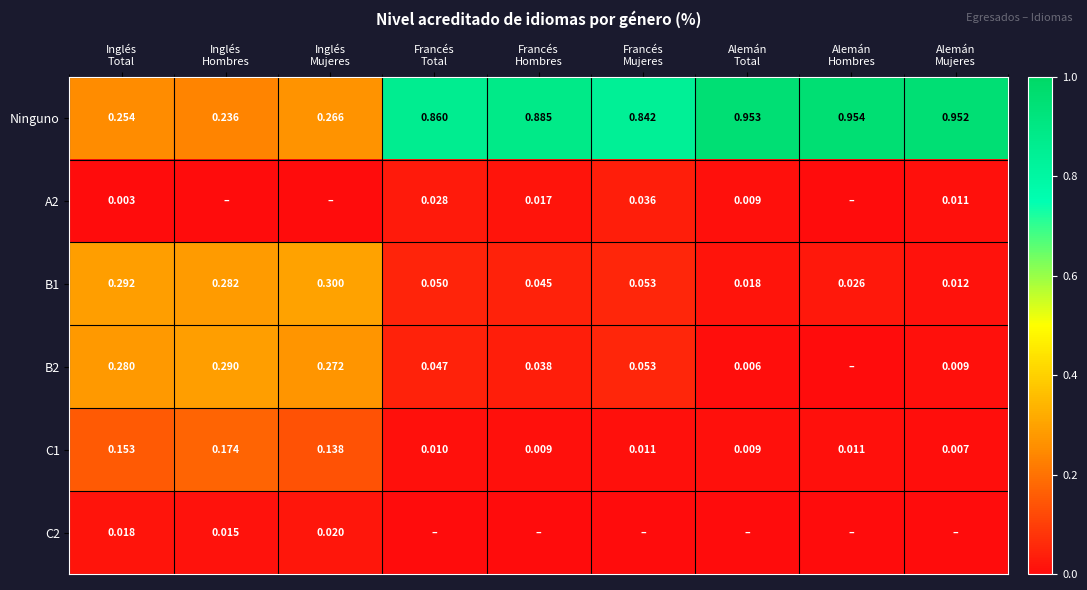

List the series in order of their peak value, highest first.

Ninguno, B1, B2, C1, A2, C2